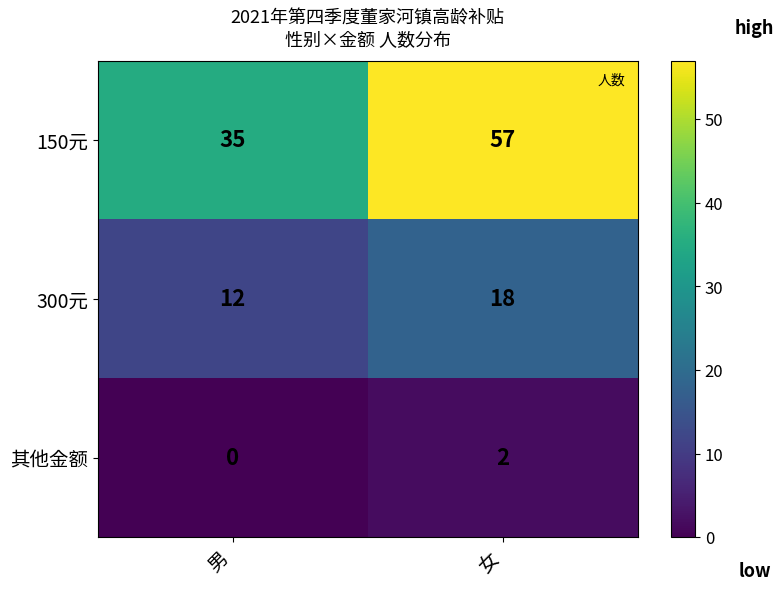

Which category has the lowest value in the 150元 series?

男